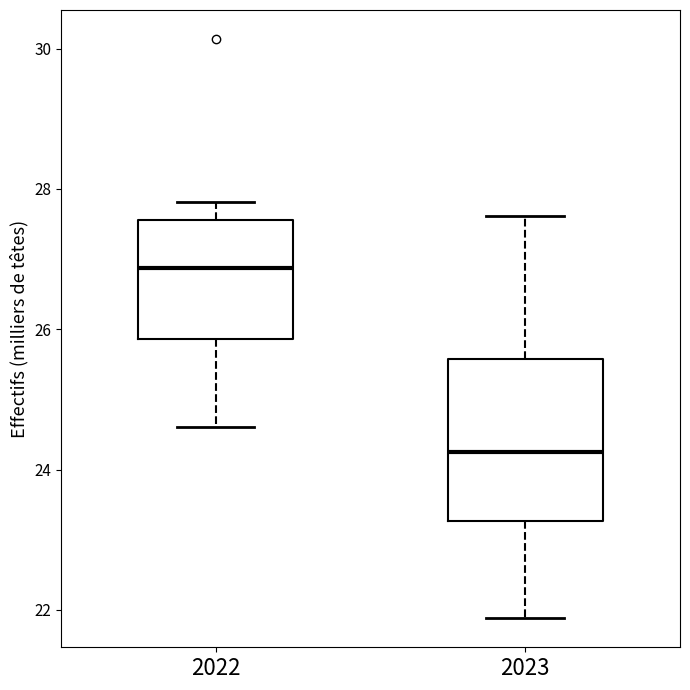

Reading left to right, read every box against the y-axis: the position of its median line, the range the box covers, and the ends of its whiskers. The values are not printed on the chart, so give them approximately, as read against the axis.

2022: median 26.8, box 25.8 to 27.6, whiskers 24.6 to 27.8
2023: median 24.2, box 23.2 to 25.6, whiskers 21.8 to 27.6